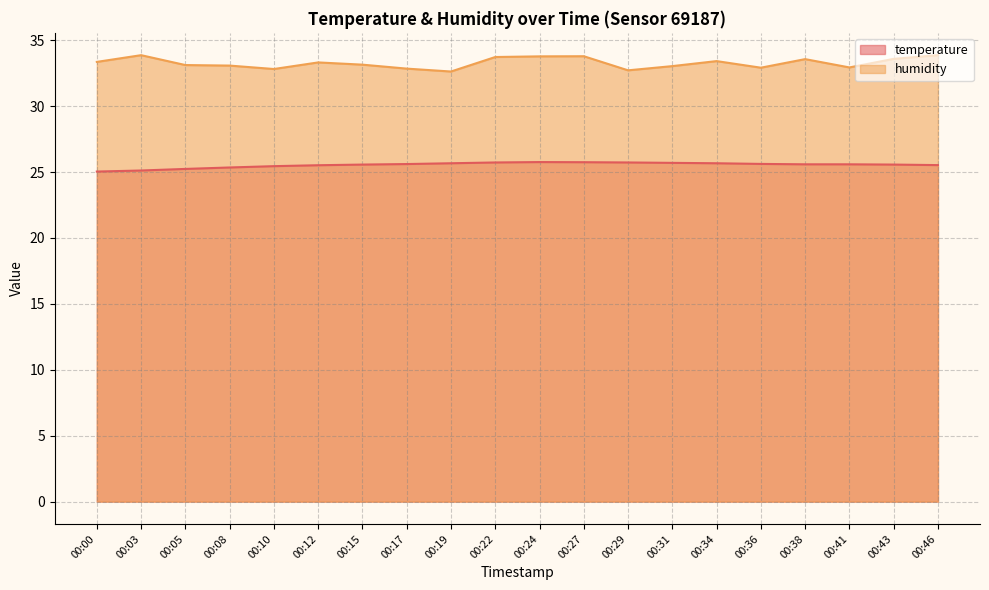

What is the difference between the maximum and minimum values in the humidity series?

1.2